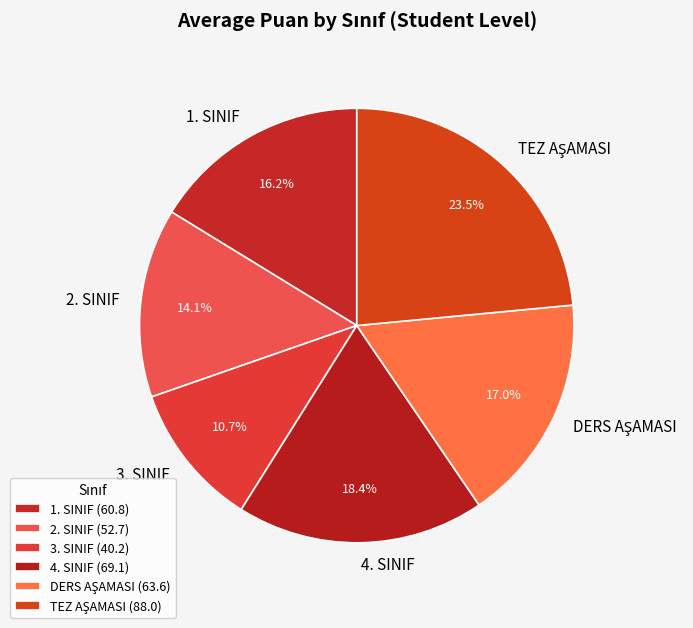

Approximately how many times larger is the value at 4. SINIF compared to 3. SINIF?

1.7